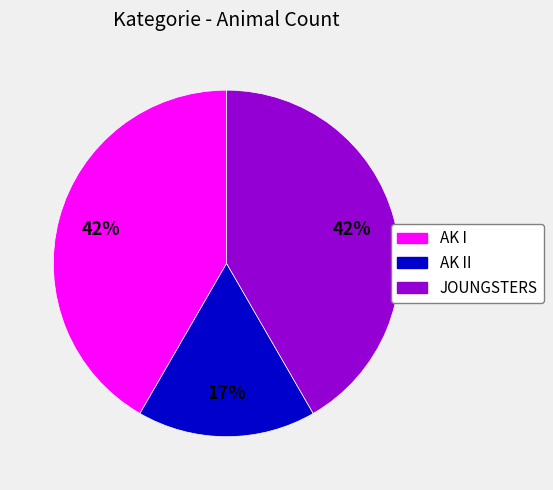

To the nearest percent, what is the combined percentage of AK II and JOUNGSTERS?

58%